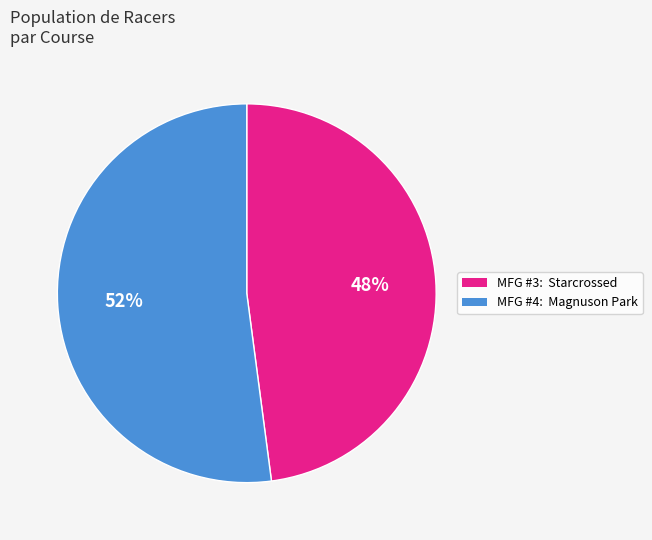

Approximately how many times larger is the value at MFG #3: Starcrossed compared to MFG #4: Magnuson Park?

0.9